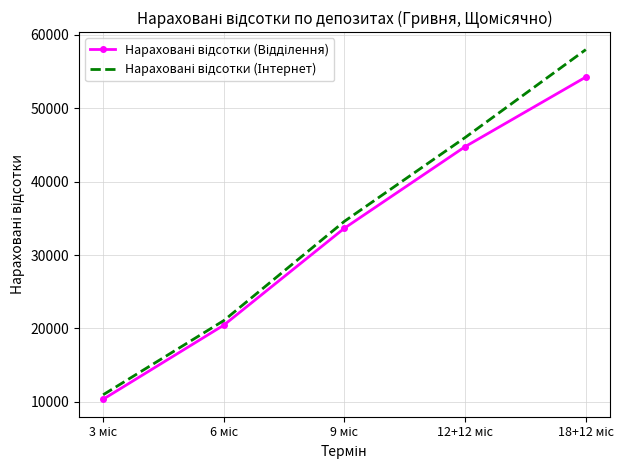

What is the minimum value shown in the chart?

10363.0